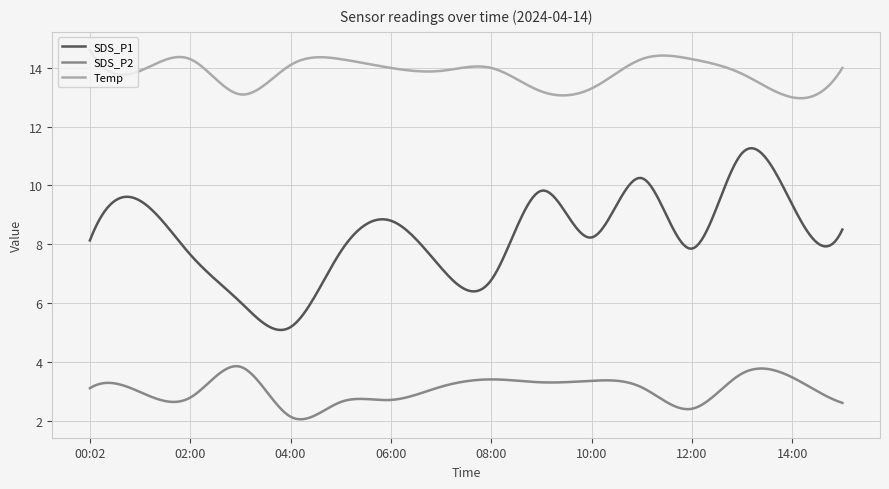

True or false: SDS_P1 and Temp cross at least once.

False